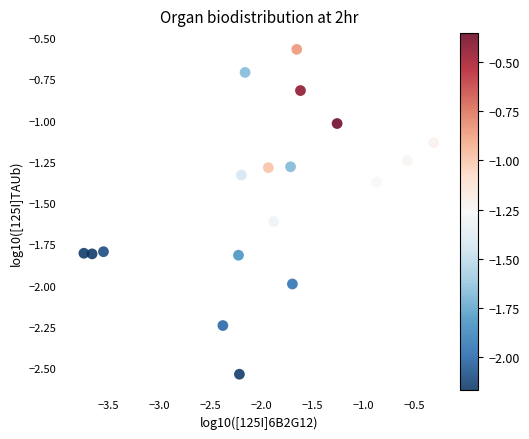

What is the range of Y values (max minus min)?

2.0